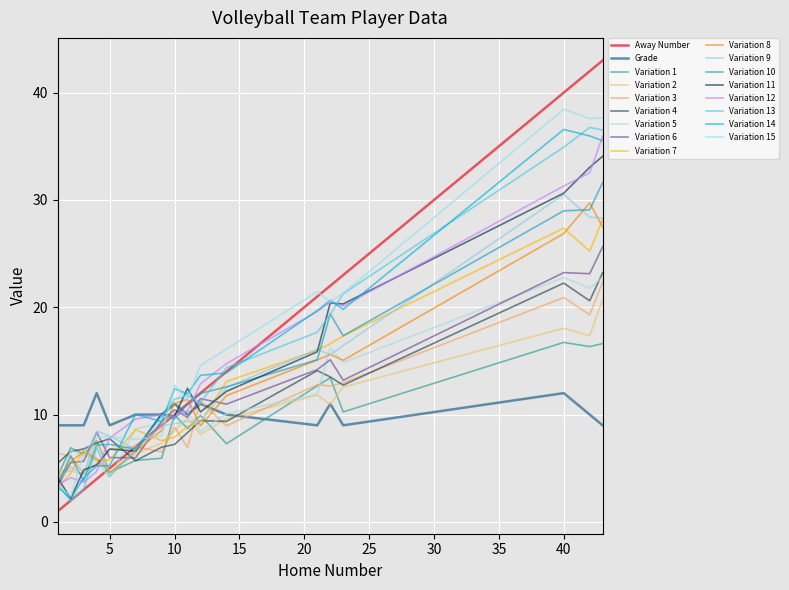

Which series has the largest total across all categories?

Variation 15